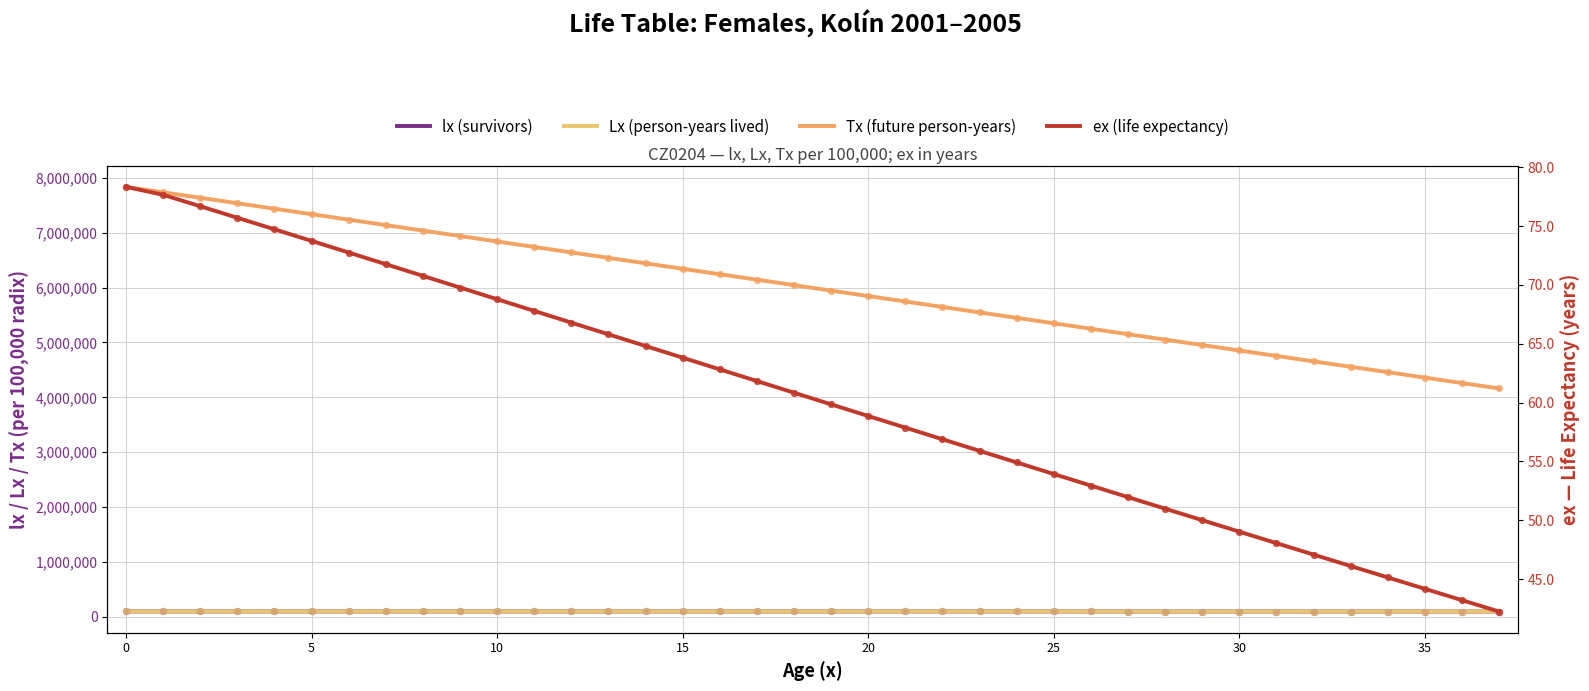

What are all the series names shown in the legend?

lx (survivors), Lx (person-years lived), Tx (future person-years), ex (life expectancy)